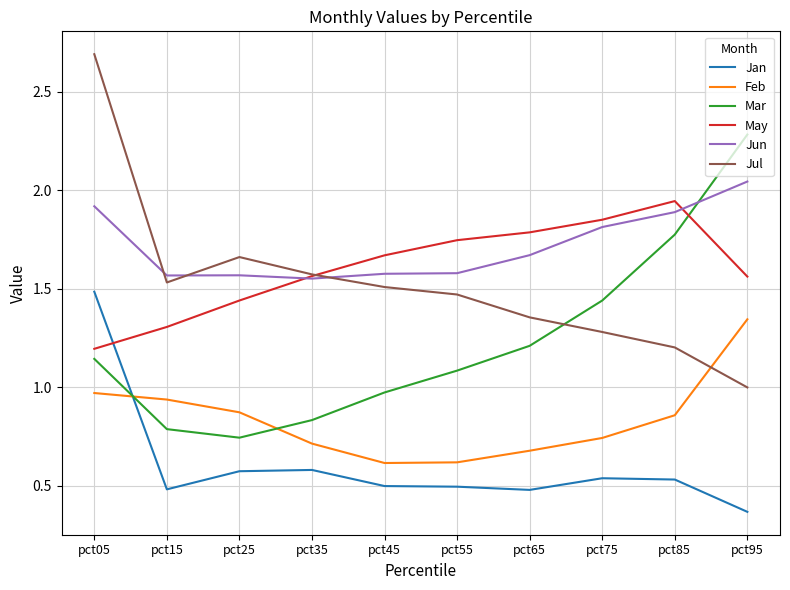

Which series has the largest total across all categories?

Jun